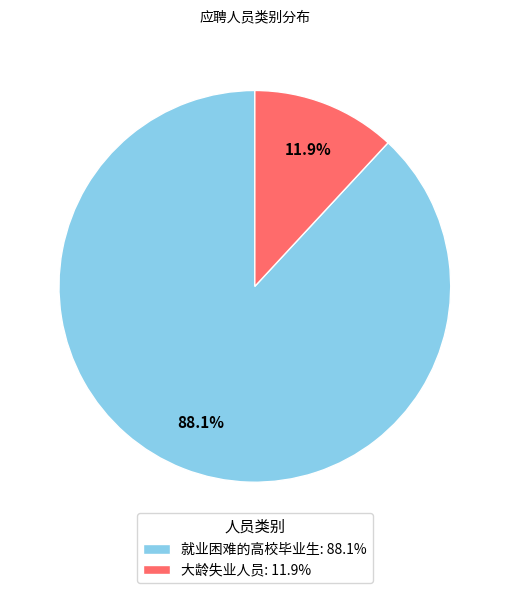

True or false: 大龄失业人员 accounts for 12% of the total.

True